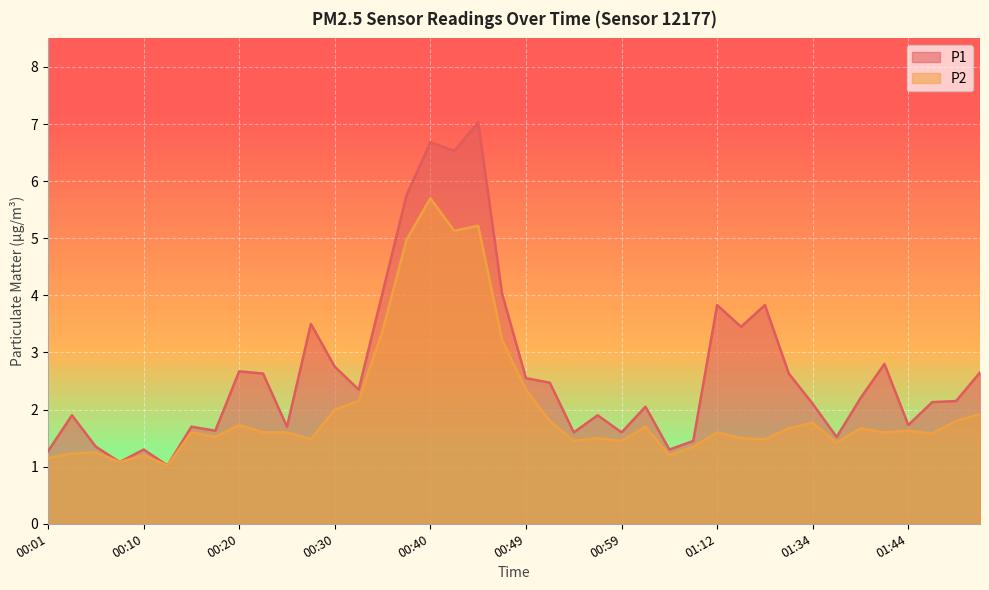

Between 01:51 and 01:15, which is larger?

01:15